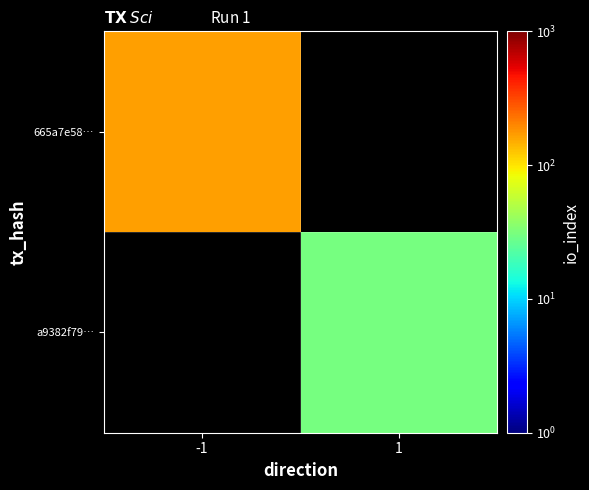

What value does the 665a7e58… series have at -1?

165.0